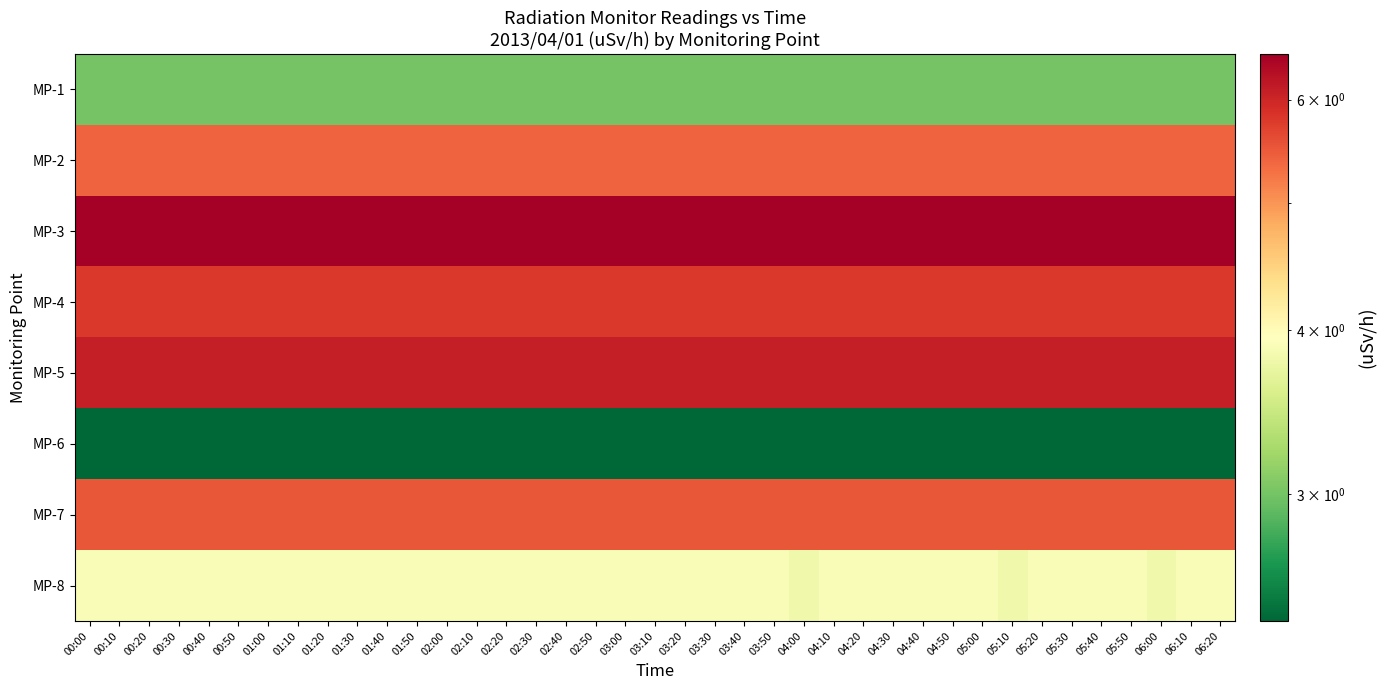

What is the spread (max minus min) of values at 05:50?

4.1